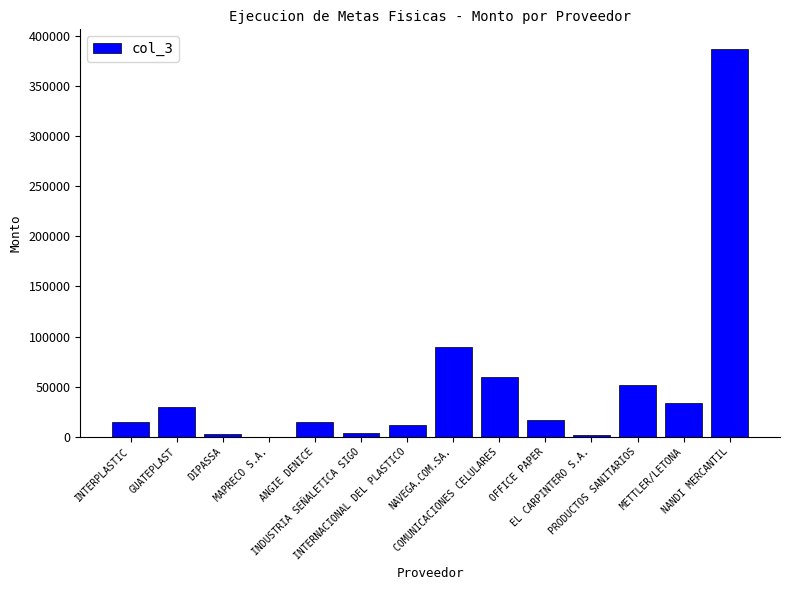

What is the greatest value displayed?

387500